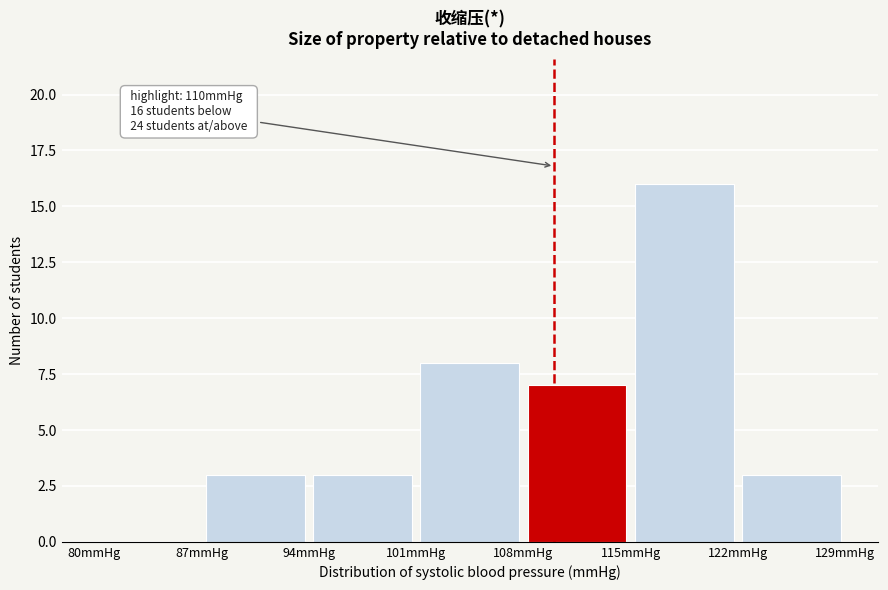

Which range on the x-axis has the tallest bar?

115 to 122